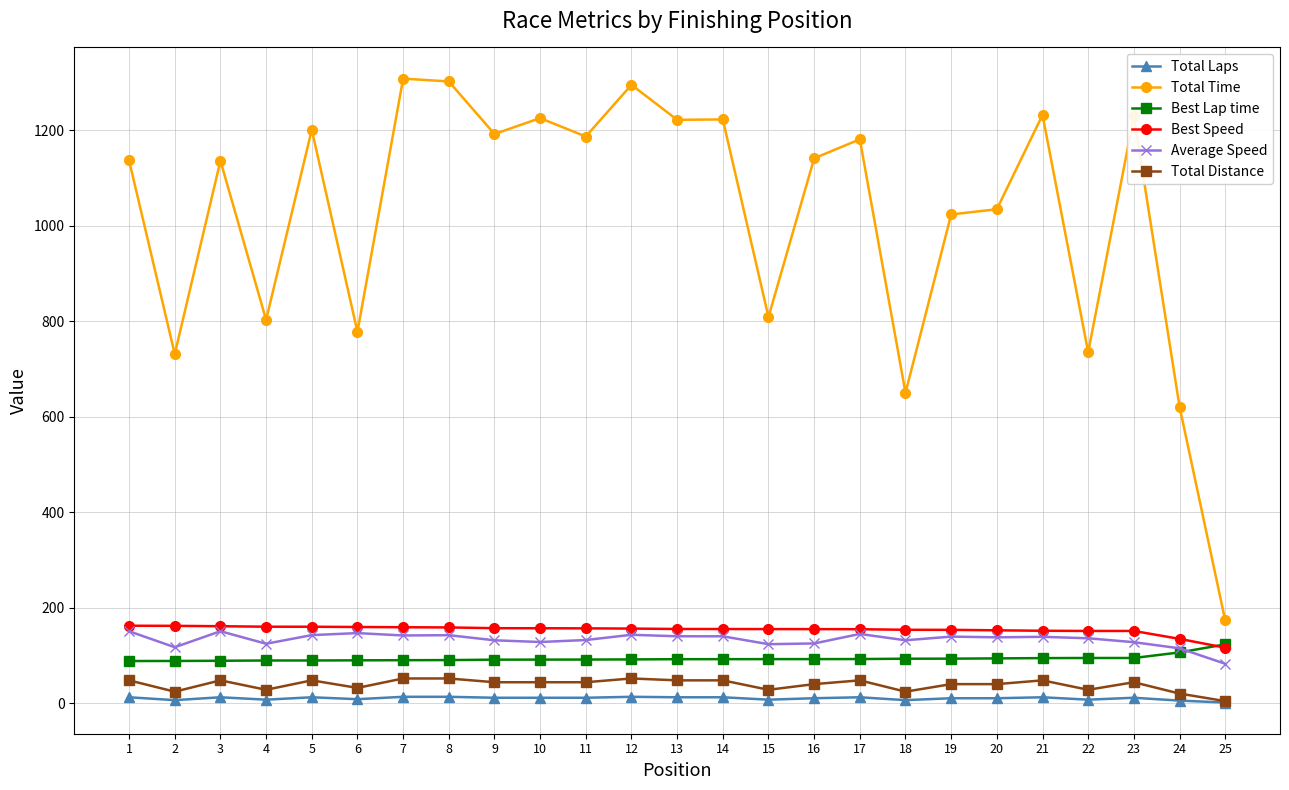

The value of Average Speed at 16 is 124.8. True or false?

True